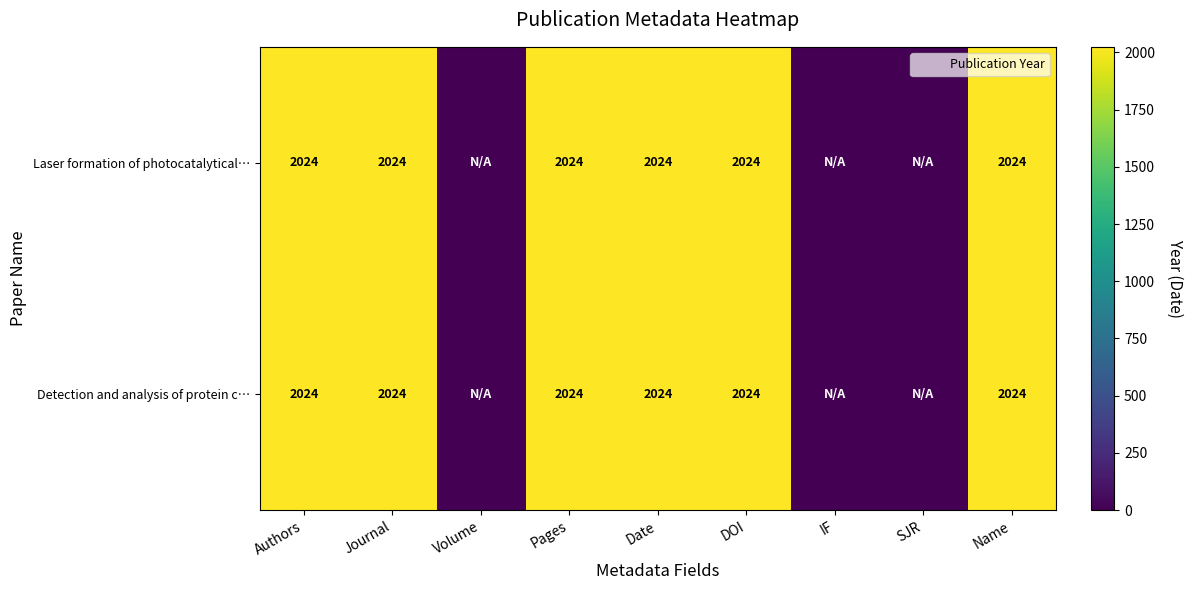

Which series has the largest total across all categories?

Laser formation of photocatalytical…